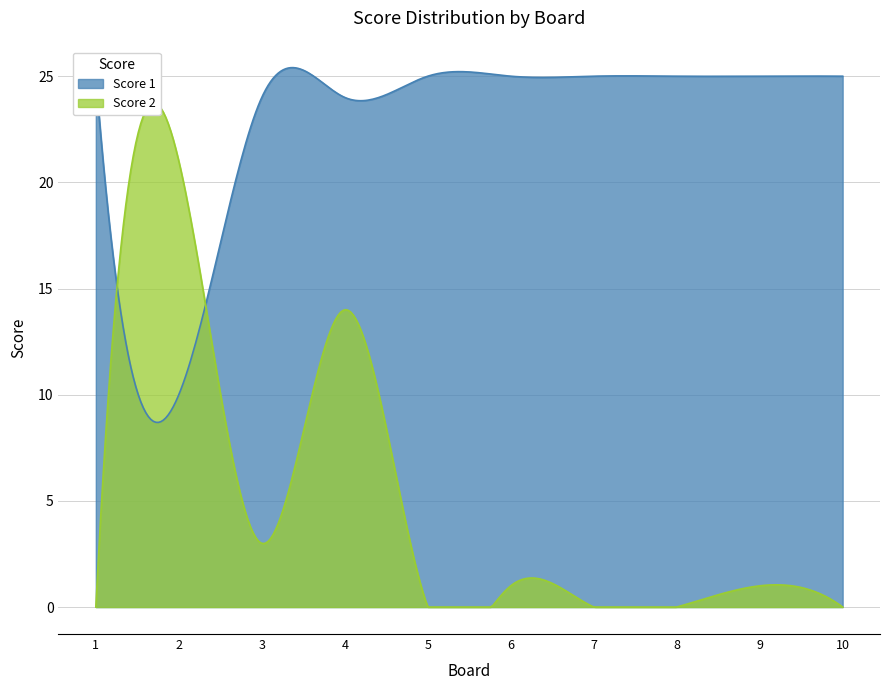

Rank the categories by Score 2 value from lowest to highest.

1, 5, 7, 8, 10, 6, 9, 3, 4, 2